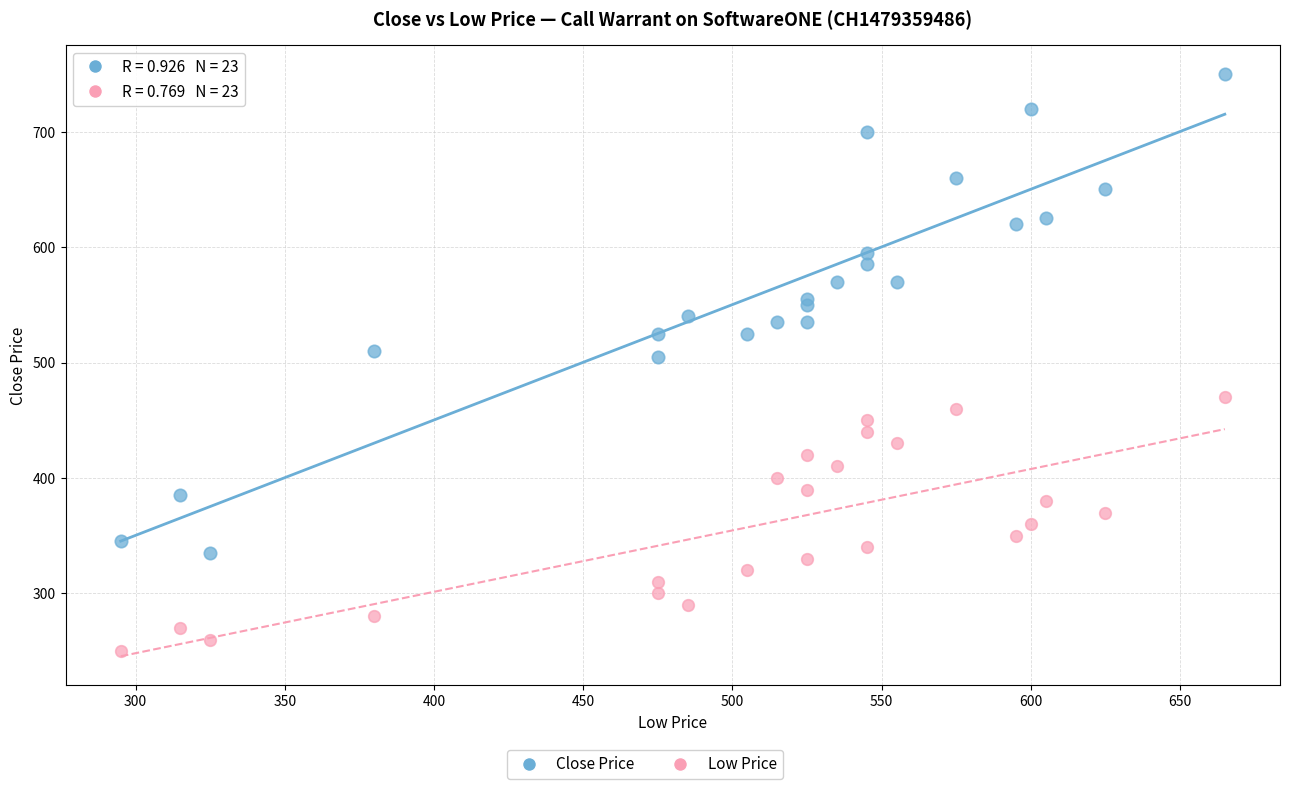

Which series reaches the minimum Y coordinate?

Low Price